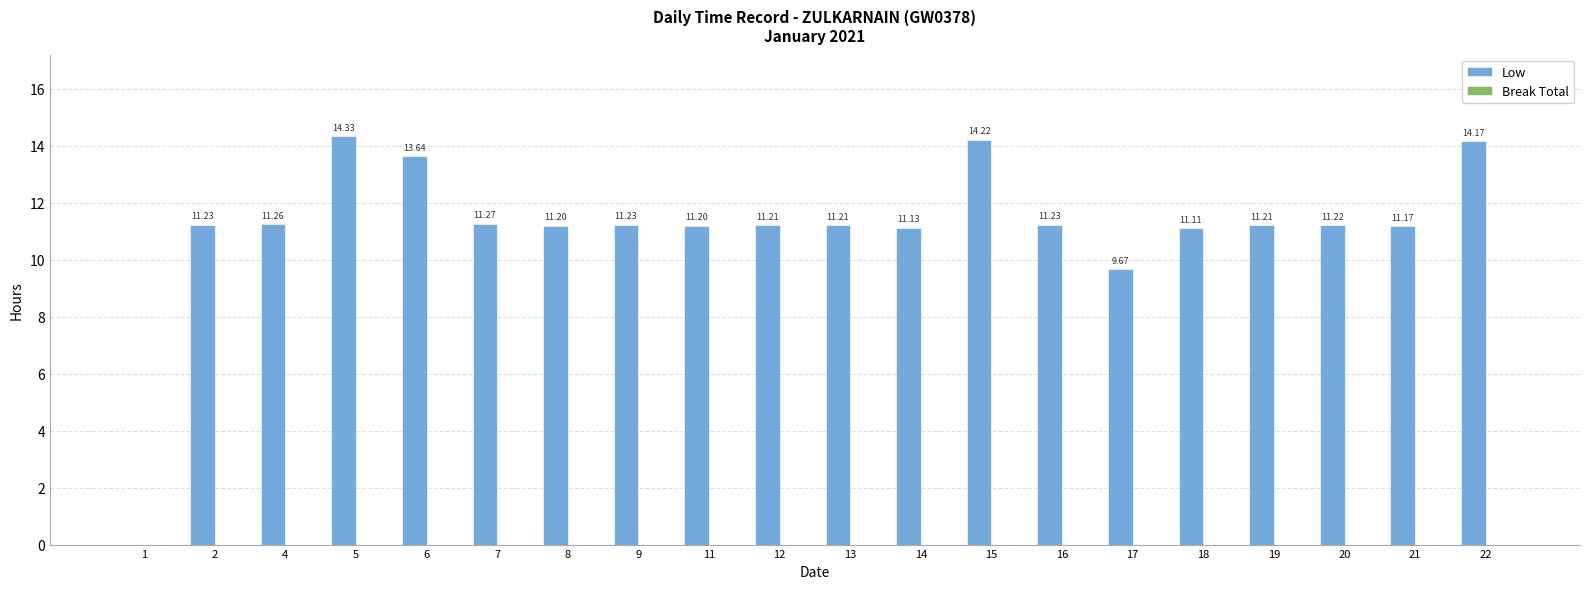

What is the sum of all values?

222.9